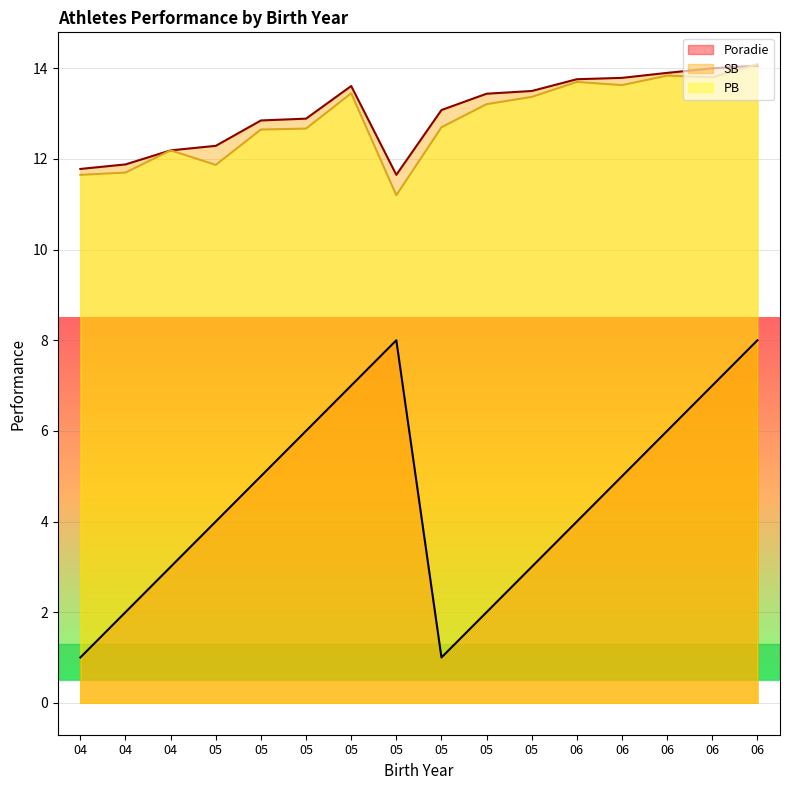

Reading left to right, what are all the values shown in this chart?

Poradie: 1.0	2.0	3.0	4.0	5.0	6.0	7.0	8.0	1.0	2.0	3.0	4.0	5.0	6.0	7.0	8.0
SB: 11.8	11.9	12.2	12.3	12.8	12.9	13.6	11.7	13.1	13.4	13.5	13.8	13.8	13.9	14.0	14.1
PB: 11.7	11.7	12.2	11.9	12.7	12.7	13.4	11.2	12.7	13.2	13.4	13.7	13.6	13.8	13.8	14.1